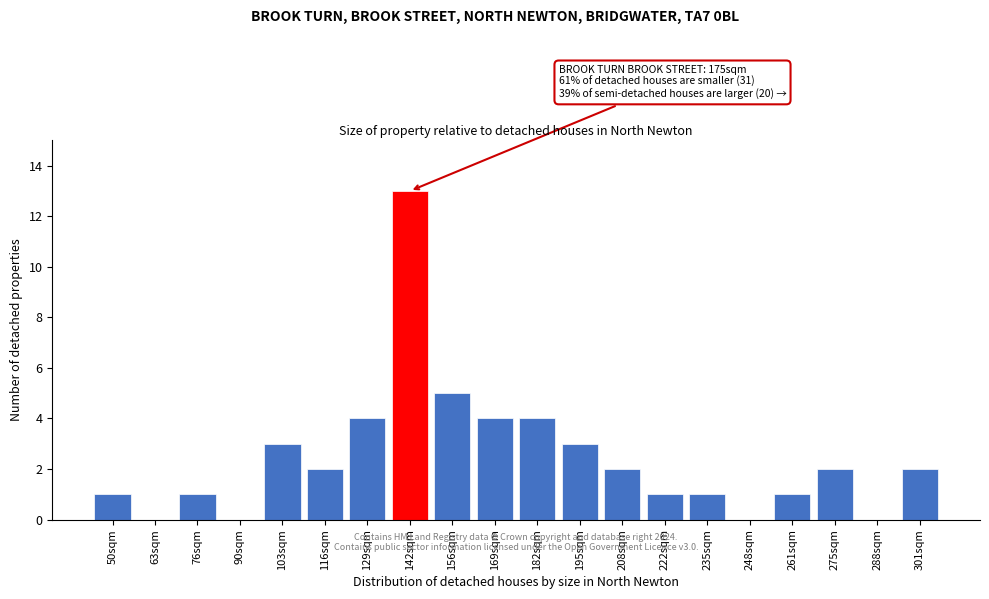

Reading left to right, transcribe all the data shown in this chart.

50sqm=1	63sqm=0	76sqm=1	90sqm=0	103sqm=3	116sqm=2	129sqm=4	142sqm=13	156sqm=5	169sqm=4	182sqm=4	195sqm=3	208sqm=2	222sqm=1	235sqm=1	248sqm=0	261sqm=1	275sqm=2	288sqm=0	301sqm=2